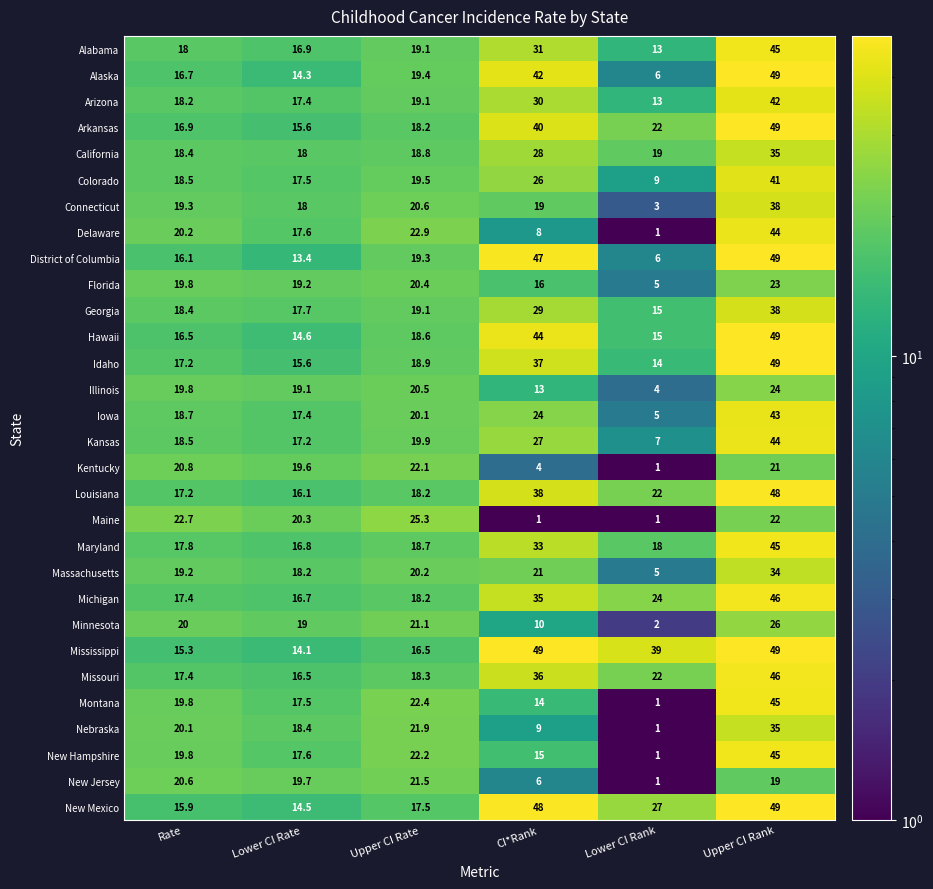

What is the minimum value shown in the chart?

1.0